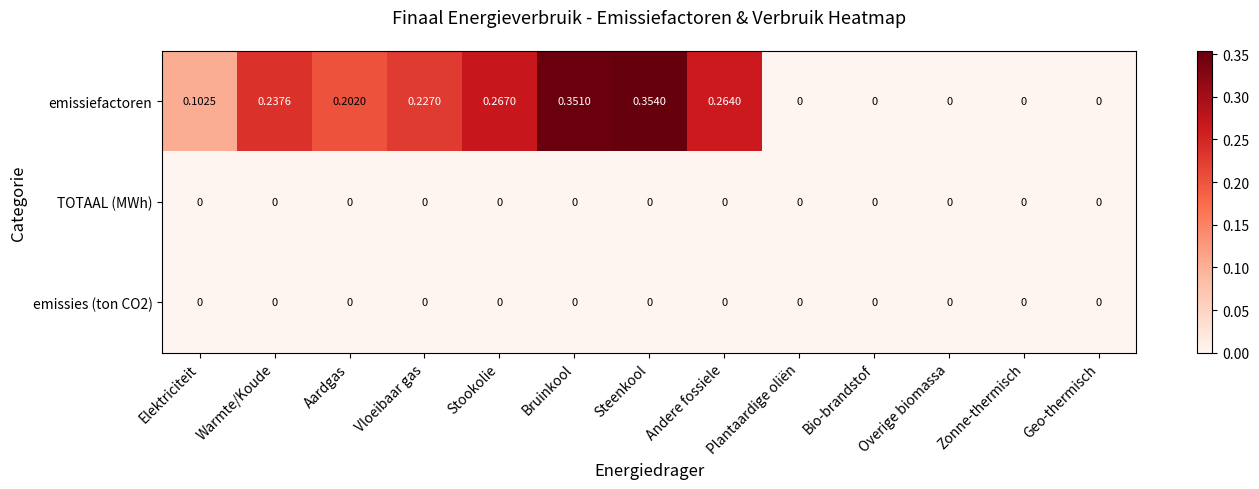

Which label corresponds to the largest value in the chart?

Steenkool